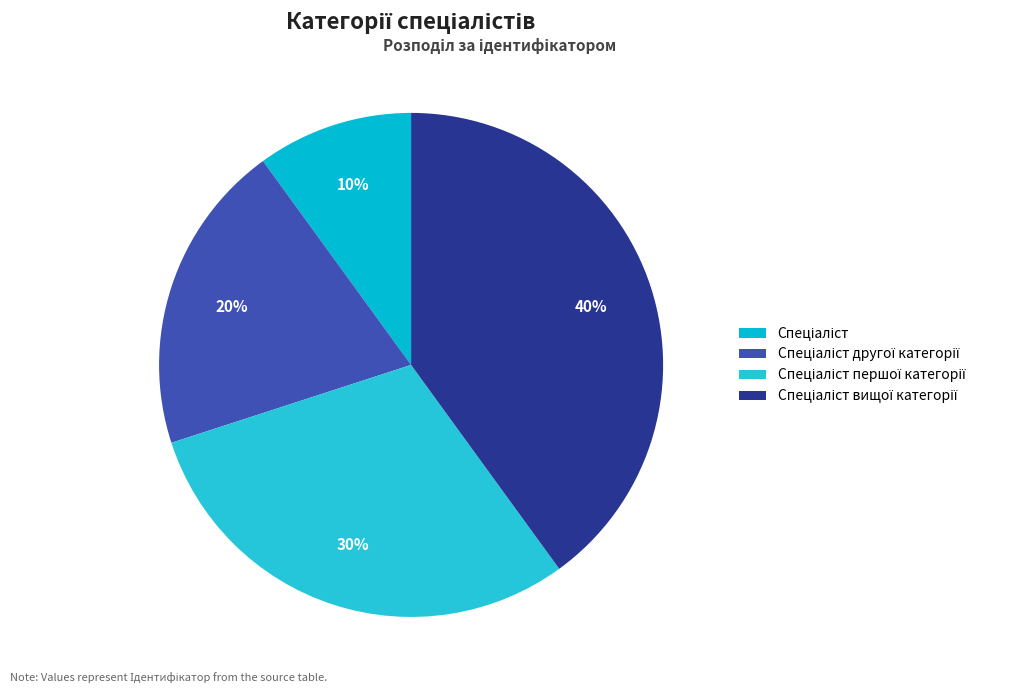

To the nearest percent, what is the difference between the largest and smallest slice percentages?

30%